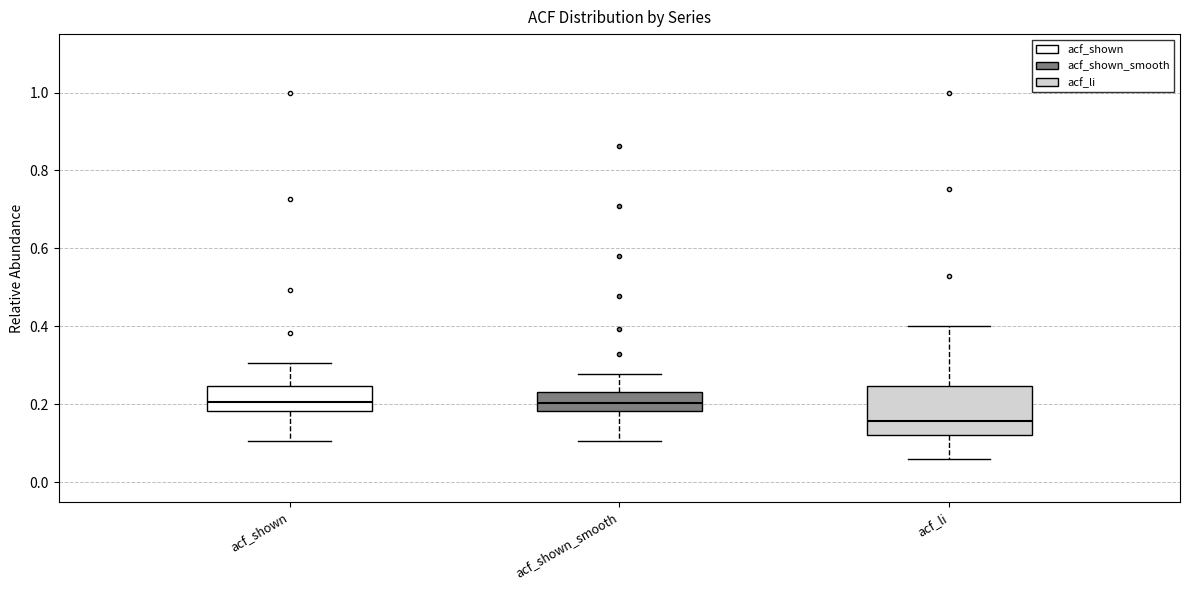

Reading left to right, read every box against the y-axis: the position of its median line, the range the box covers, and the ends of its whiskers. The values are not printed on the chart, so give them approximately, as read against the axis.

acf_shown: median 0.20, box 0.18 to 0.24, whiskers 0.10 to 0.30
acf_shown_smooth: median 0.20, box 0.18 to 0.24, whiskers 0.10 to 0.28
acf_li: median 0.16, box 0.12 to 0.24, whiskers 0.06 to 0.40